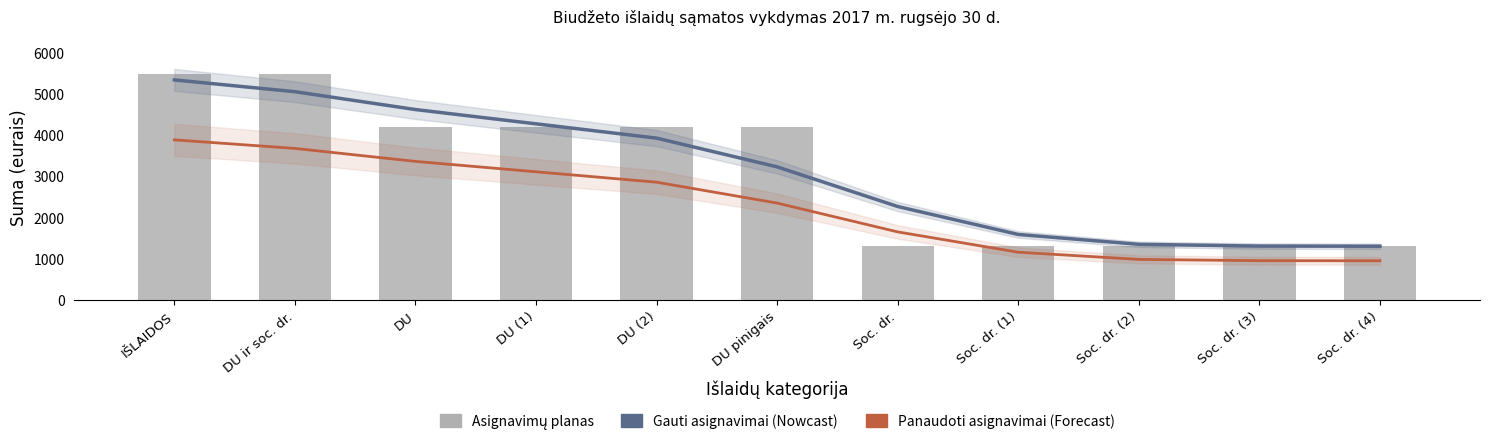

Reading left to right, extract all data points from this chart.

Gauti asignavimai: 5330.2	5044.5	4611.6	4265.1	3918.3	3221.1	2259.7	1581.4	1342.0	1299.9	1296.2
Panaudoti asignavimai: 3876.7	3668.9	3353.9	3101.7	2849.6	2342.7	1643.6	1150.5	976.5	945.8	943.1
Asignavimų planas: 5479.0	5479.0	4183.0	4183.0	4183.0	4183.0	1296.0	1296.0	1296.0	1296.0	1296.0